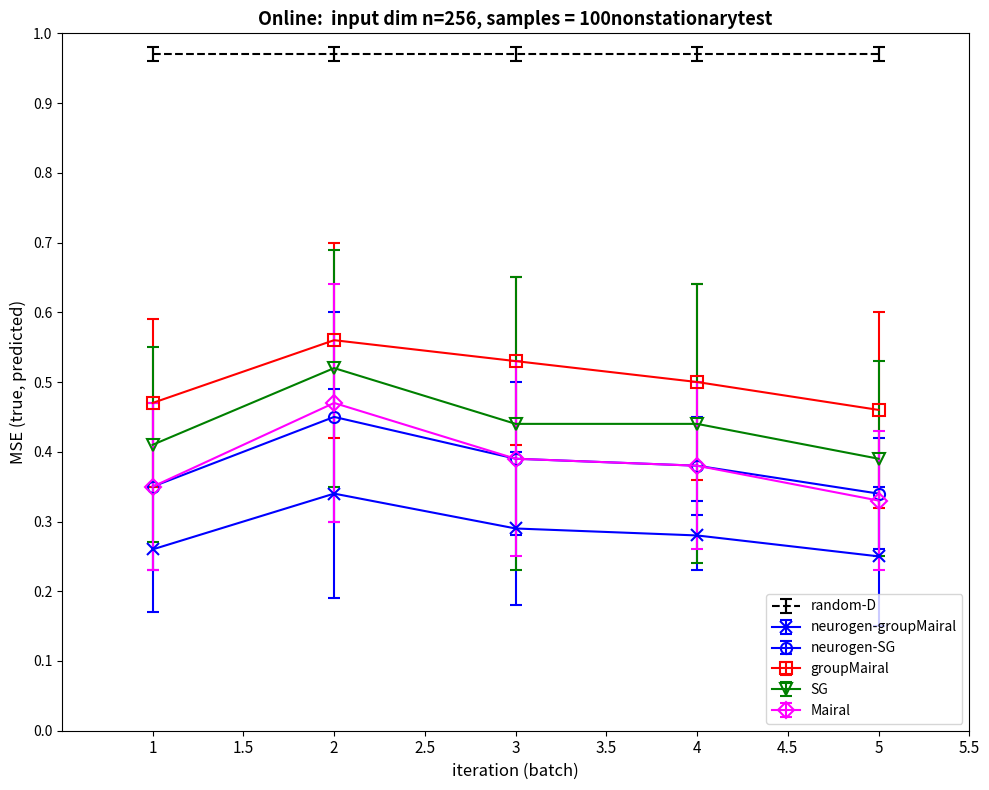

The value of neurogen-SG at 2 is 0.5. True or false?

True